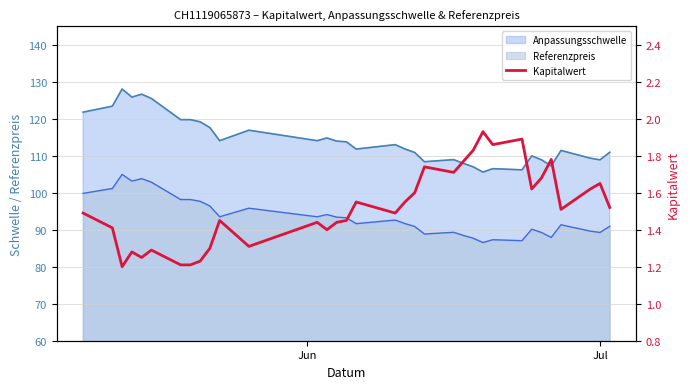

How many points are higher than both their immediate neighbors (excluding endpoints)?

10